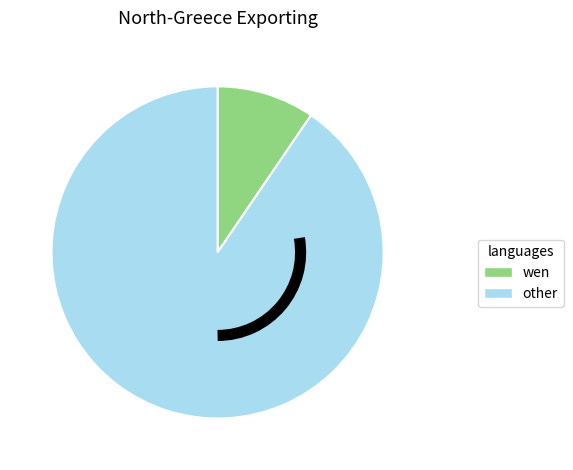

How many segments does this pie chart have?

2